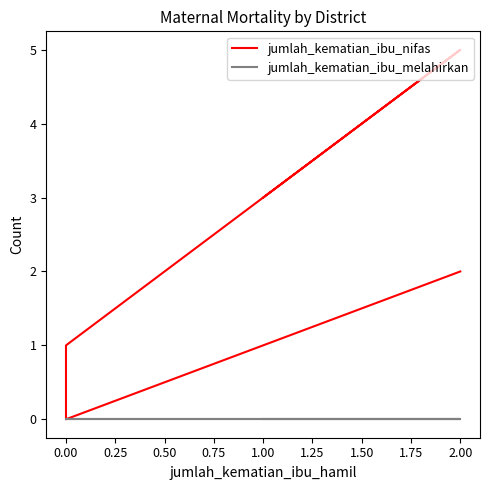

In jumlah_kematian_ibu_nifas, how many points are lower than both neighbors (excluding endpoints)?

1